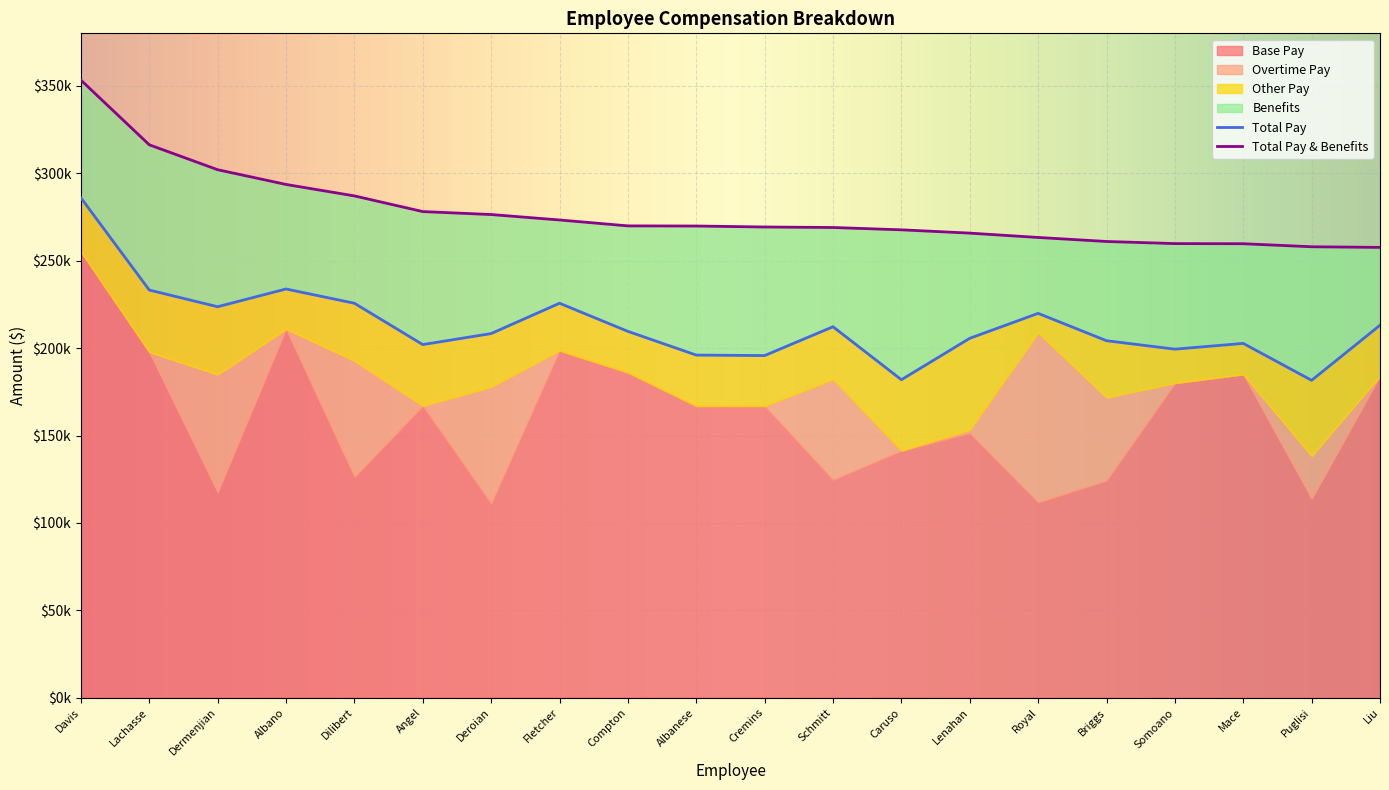

Reading left to right, list all the values displayed in this chart.

Base Pay: Davis=255122	Lachasse=197714	Dermenjian=117556	Albano=210888	Dilibert=126363	Angel=166925	Deroian=111126	Fletcher=198543	Compton=186026	Albanese=166844	Cremins=166840	Schmitt=124660	Caruso=141260	Lenahan=151370	Royal=111774	Briggs=124250	Somoano=179983	Mace=184991	Puglisi=113913	Liu=184061
Overtime Pay: Davis=0	Lachasse=0	Dermenjian=67275	Albano=0	Dilibert=66291	Angel=0	Deroian=66615	Fletcher=0	Compton=0	Albanese=0	Cremins=0	Schmitt=57478	Caruso=0	Lenahan=1849	Royal=96957	Briggs=47410	Somoano=0	Mace=0	Puglisi=24393	Liu=0
Other Pay: Davis=30808	Lachasse=35471	Dermenjian=38808	Albano=22900	Dilibert=32975	Angel=35065	Deroian=30555	Fletcher=27095	Compton=23534	Albanese=29146	Cremins=28873	Schmitt=30062	Caruso=40642	Lenahan=52364	Royal=11121	Briggs=32548	Somoano=19395	Mace=17671	Puglisi=43251	Liu=28989
Benefits: Davis=67314	Lachasse=83065	Dermenjian=78363	Albano=59790	Dilibert=61395	Angel=76069	Deroian=68070	Fletcher=47622	Compton=60320	Albanese=73811	Cremins=73534	Schmitt=56754	Caruso=85729	Lenahan=60156	Royal=43404	Briggs=56753	Somoano=60370	Mace=57010	Puglisi=76382	Liu=44522
Total Pay: Davis=285930	Lachasse=233185	Dermenjian=223639	Albano=233788	Dilibert=225629	Angel=201990	Deroian=208296	Fletcher=225638	Compton=209560	Albanese=195990	Cremins=195713	Schmitt=212200	Caruso=181902	Lenahan=205583	Royal=219852	Briggs=204208	Somoano=199378	Mace=202662	Puglisi=181557	Liu=213050
Total Pay & Benefits: Davis=353244	Lachasse=316250	Dermenjian=302002	Albano=293578	Dilibert=287024	Angel=278059	Deroian=276366	Fletcher=273260	Compton=269880	Albanese=269801	Cremins=269247	Schmitt=268954	Caruso=267631	Lenahan=265739	Royal=263256	Briggs=260961	Somoano=259748	Mace=259672	Puglisi=257939	Liu=257572